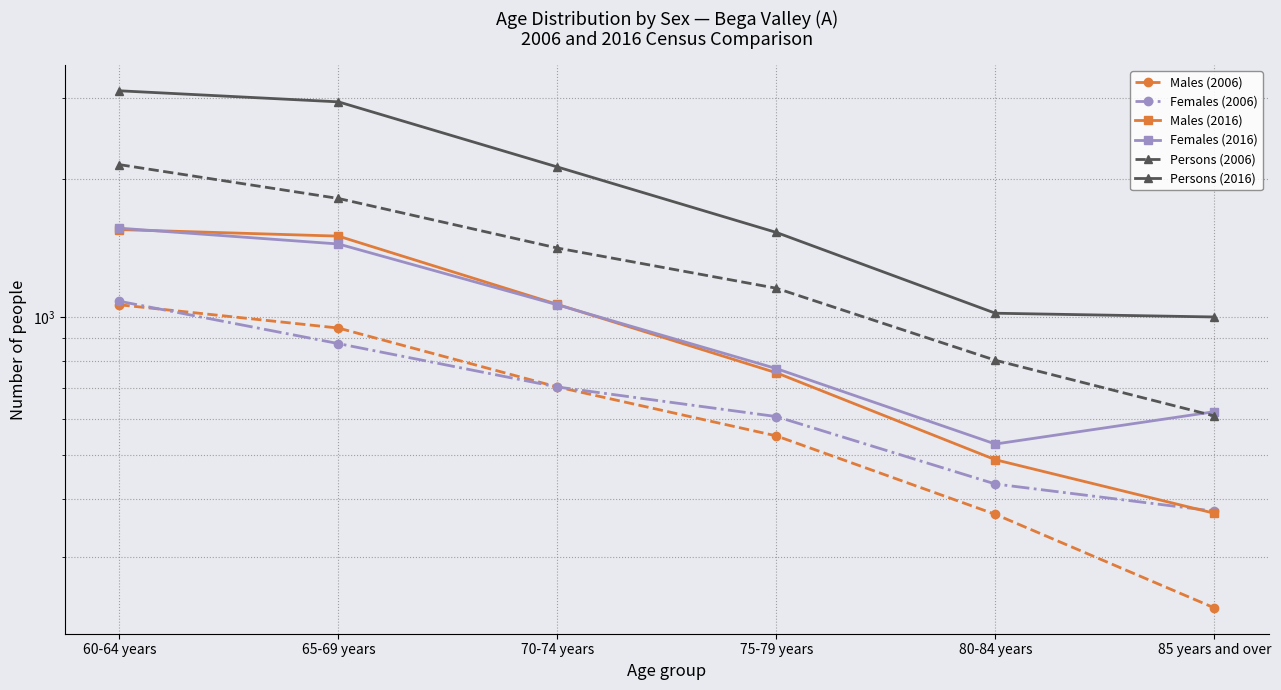

How many data points in Females (2016) are less than 1062?

3